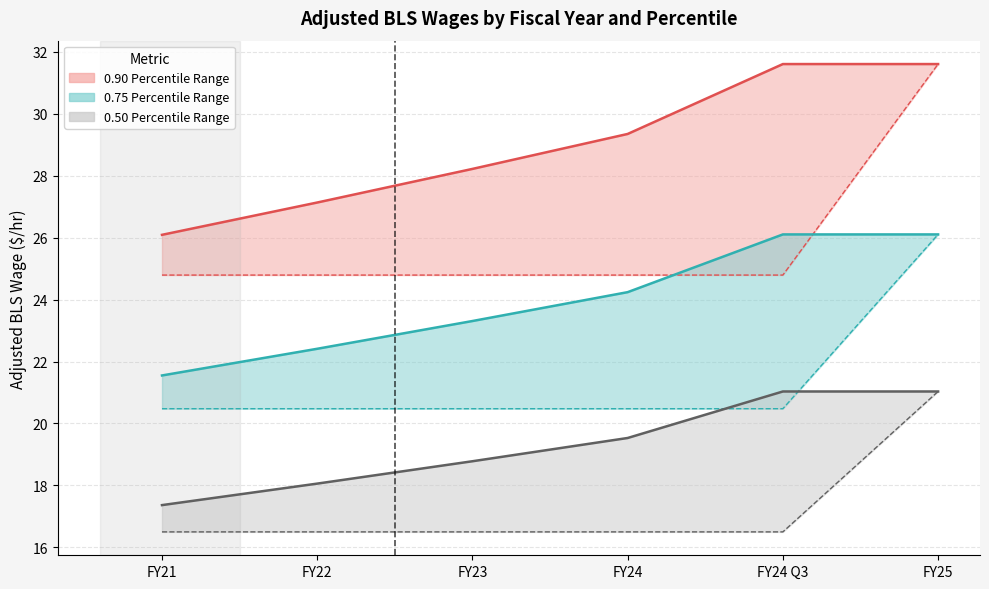

What is the label of the 2nd point from the right?

FY24 Q3